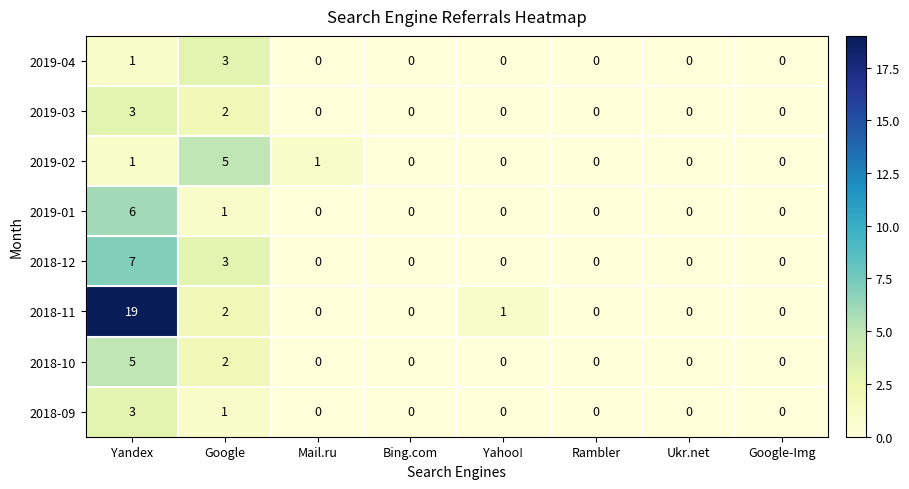

What is the sum of all 2019-01 values?

7